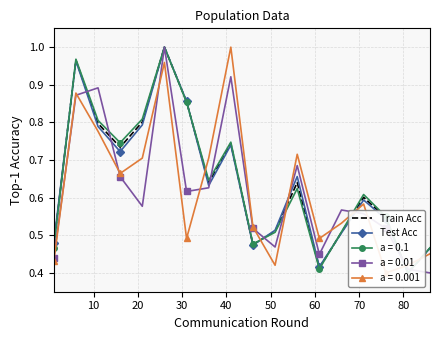

At how many categories does at least one series exceed 0?

18